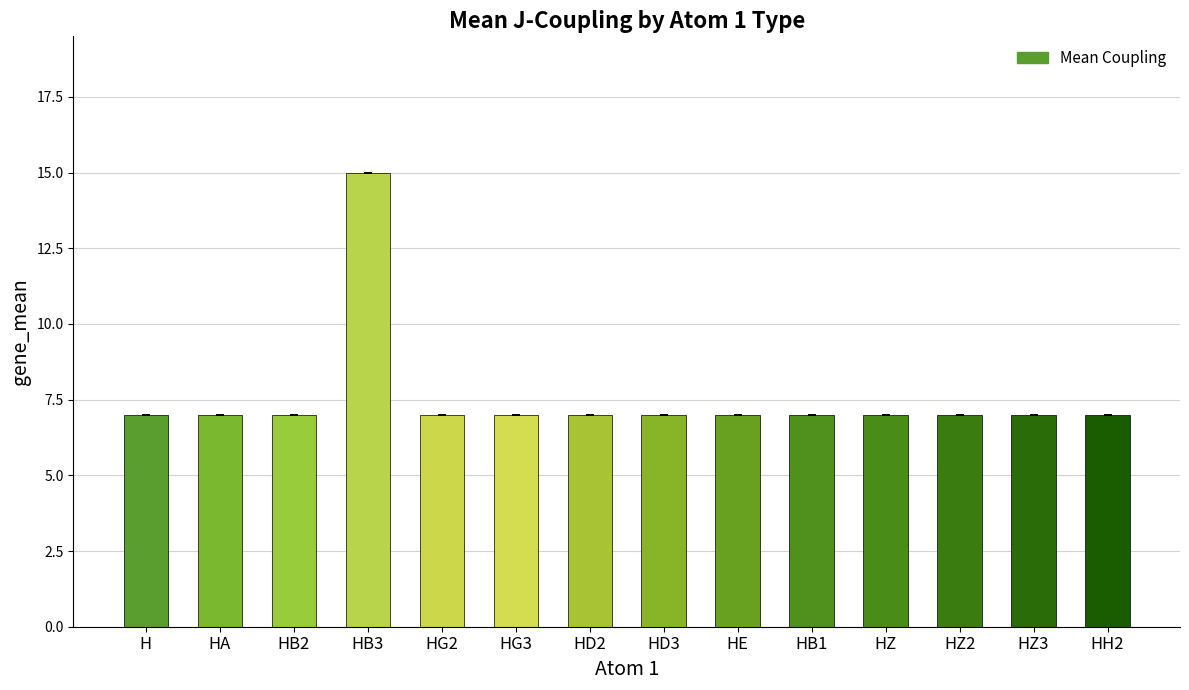

Reading left to right, extract all data points from this chart.

7	7	7	15	7	7	7	7	7	7	7	7	7	7